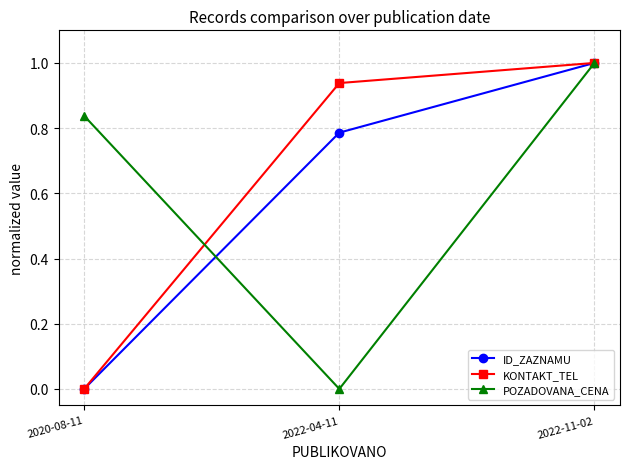

Is this an area chart (filled region under the line)?

No